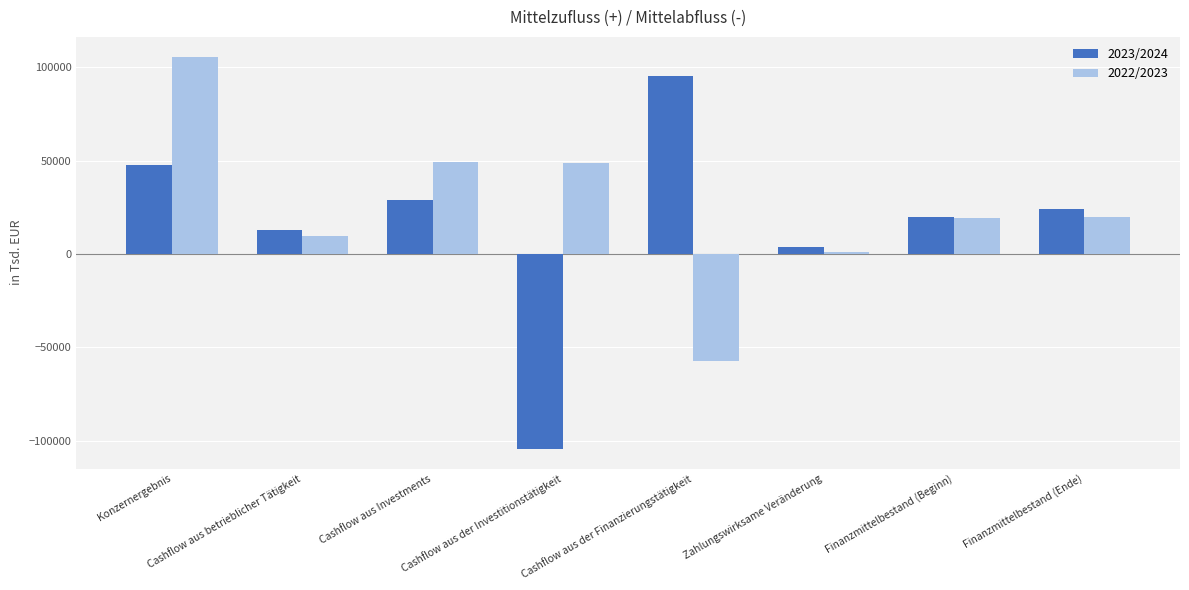

Between Cashflow aus der Investitionstätigkeit and Cashflow aus der Finanzierungstätigkeit, which series saw the biggest shift?

2023/2024